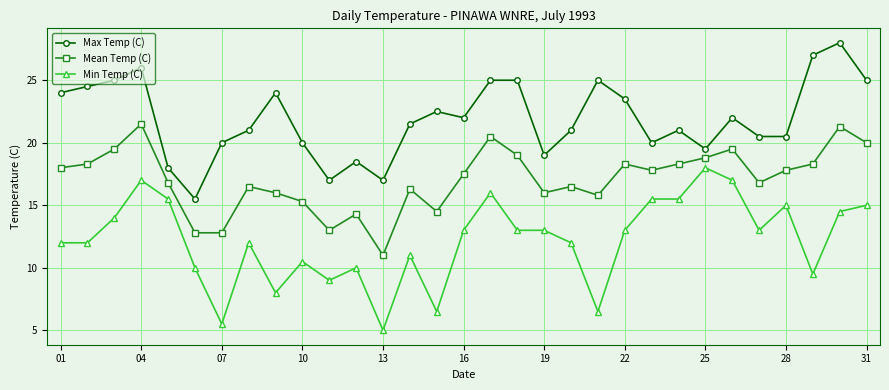

What is the sum of all Max Temp (C) values?

678.5